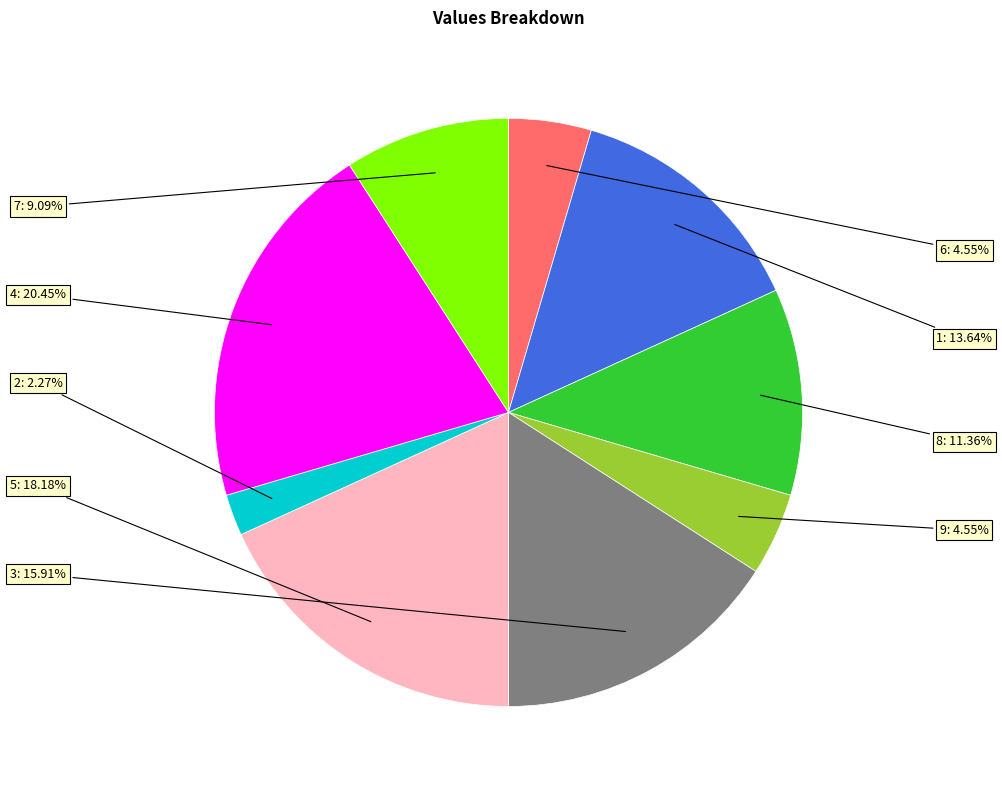

To the nearest percent, what is the average slice percentage?

11%